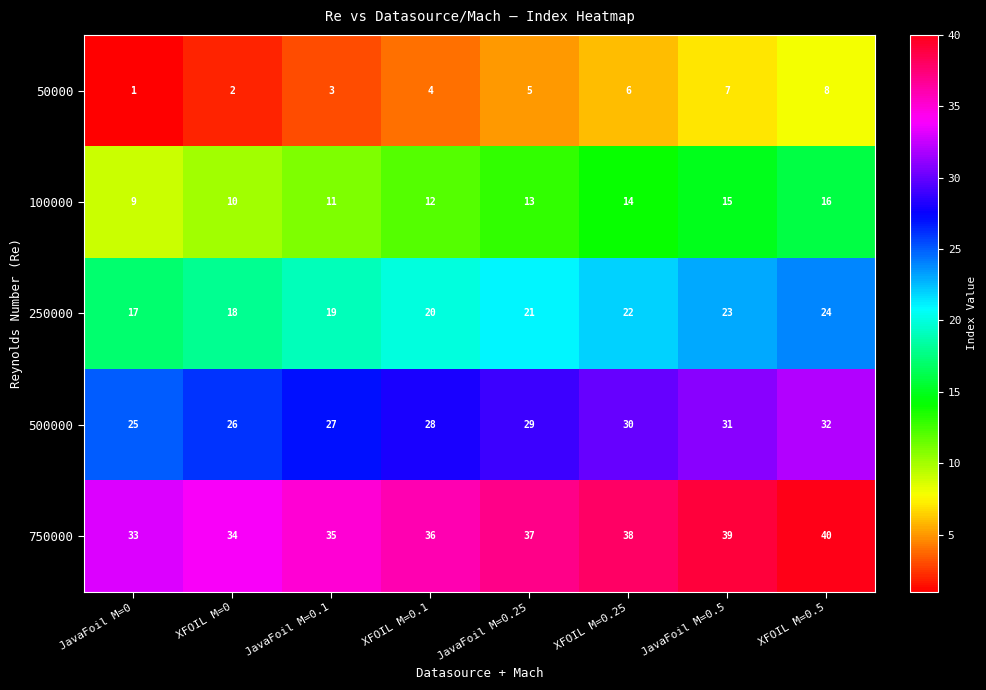

What is the difference between the 250000 values at JavaFoil M=0.25 and JavaFoil M=0?

4